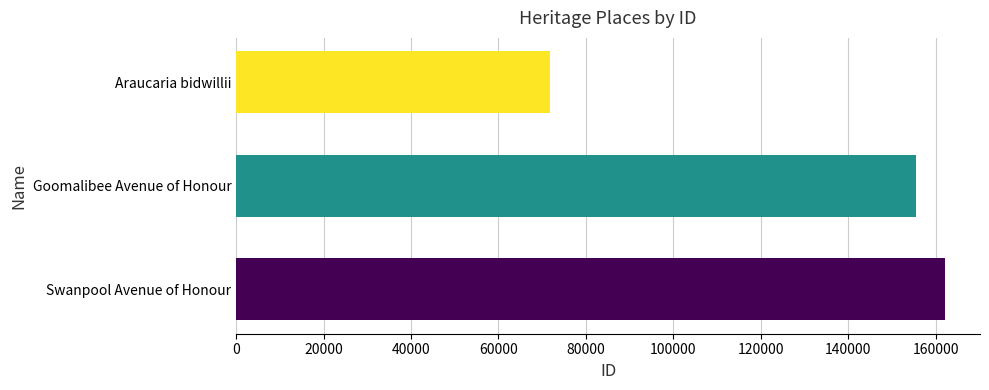

What is the difference between the maximum and minimum values?

90212